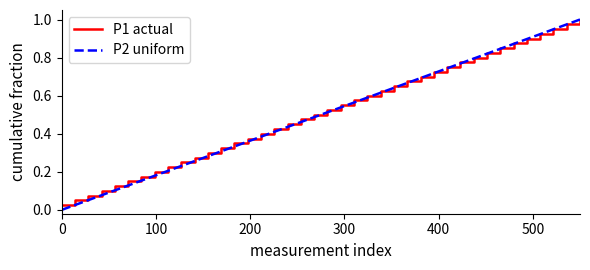

Which series has the widest spread of values?

P2 uniform